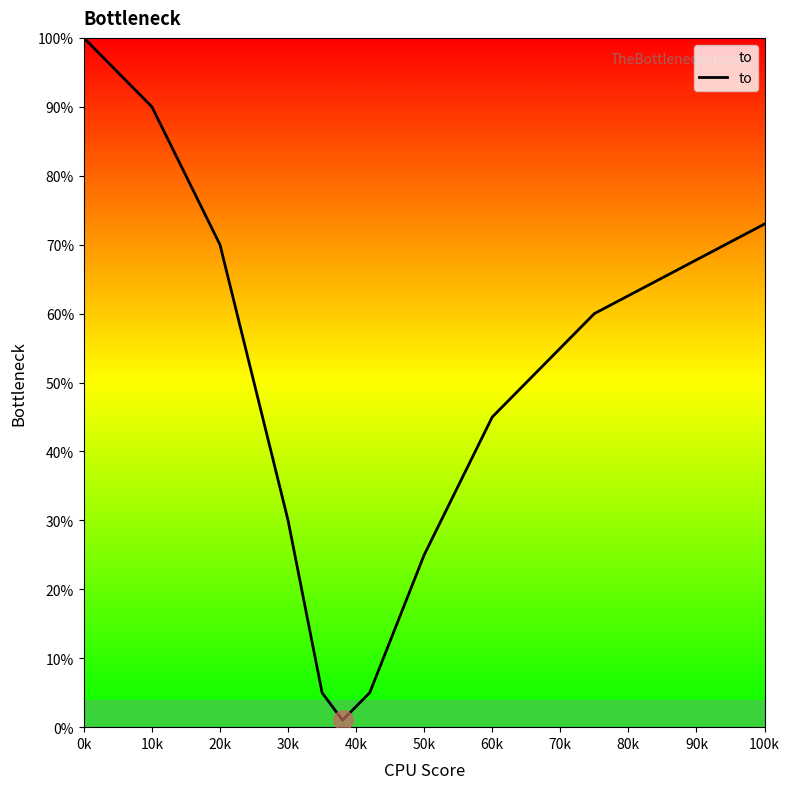

What is the difference between the maximum and minimum values?

99